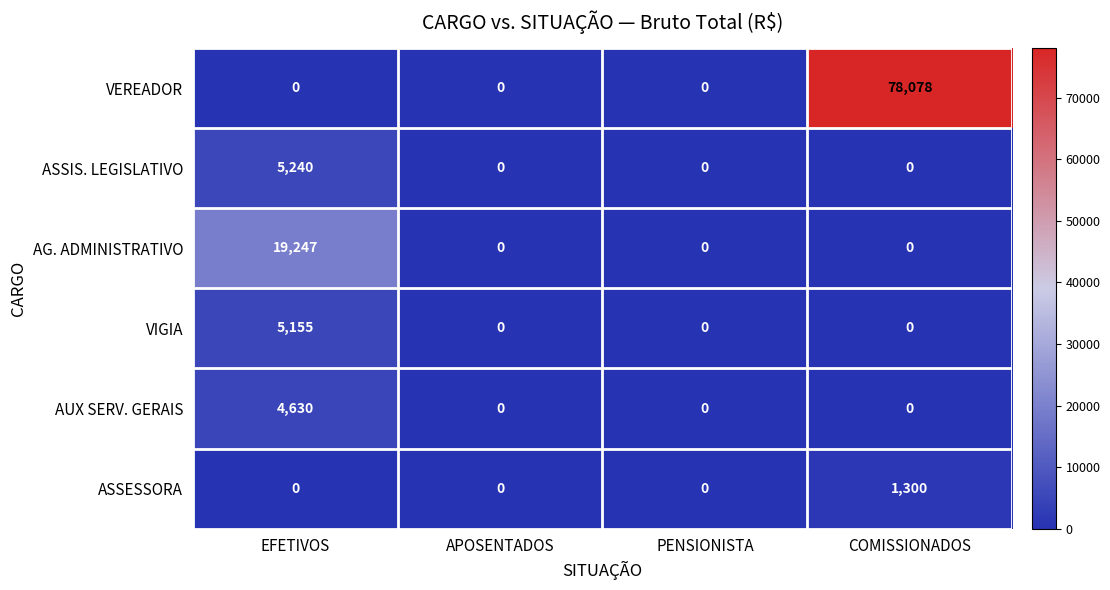

Which label corresponds to the largest value in the chart?

COMISSIONADOS